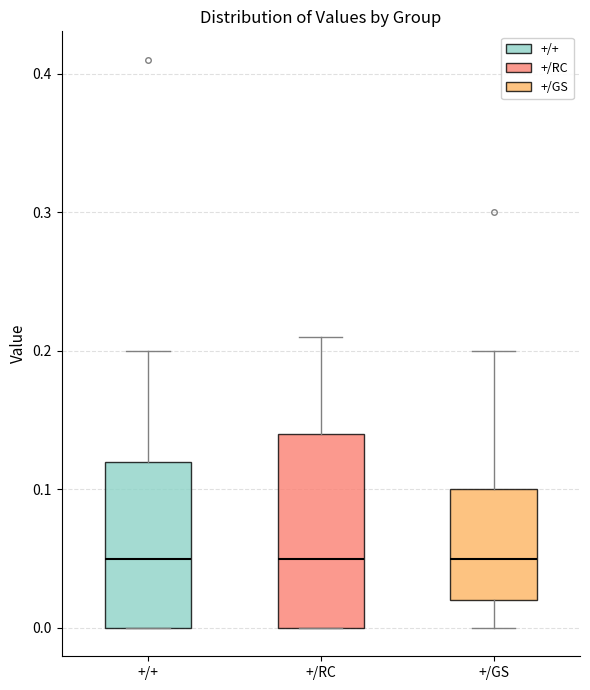

Which box is the tallest, from its lower edge to its upper edge?

+/RC